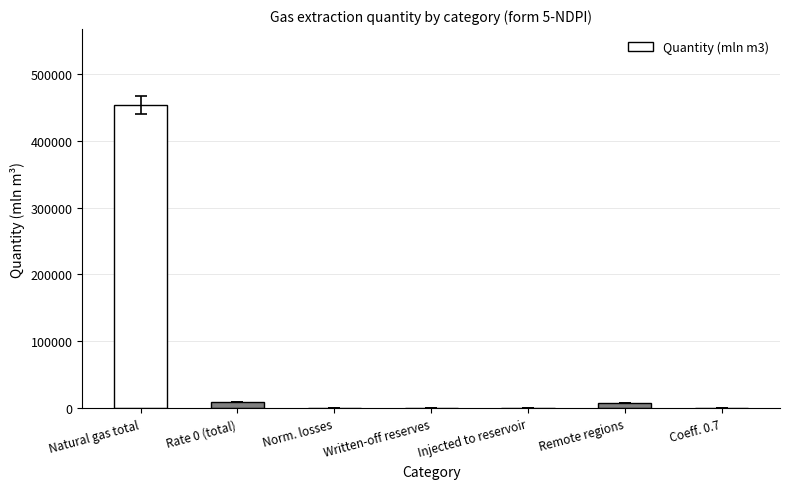

What is the sum of all values?

471872